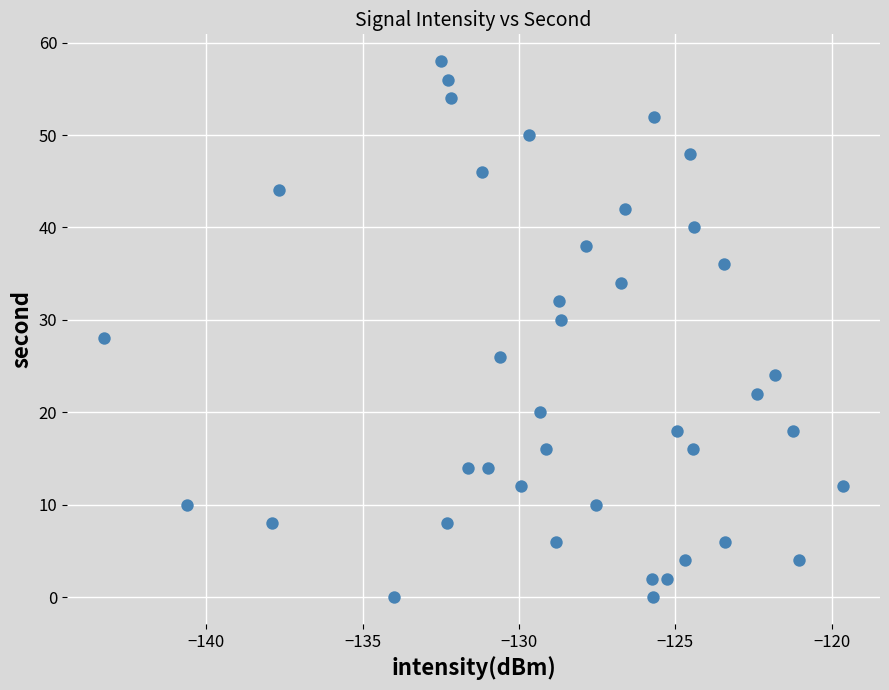

What is the range of Y values (max minus min)?

58